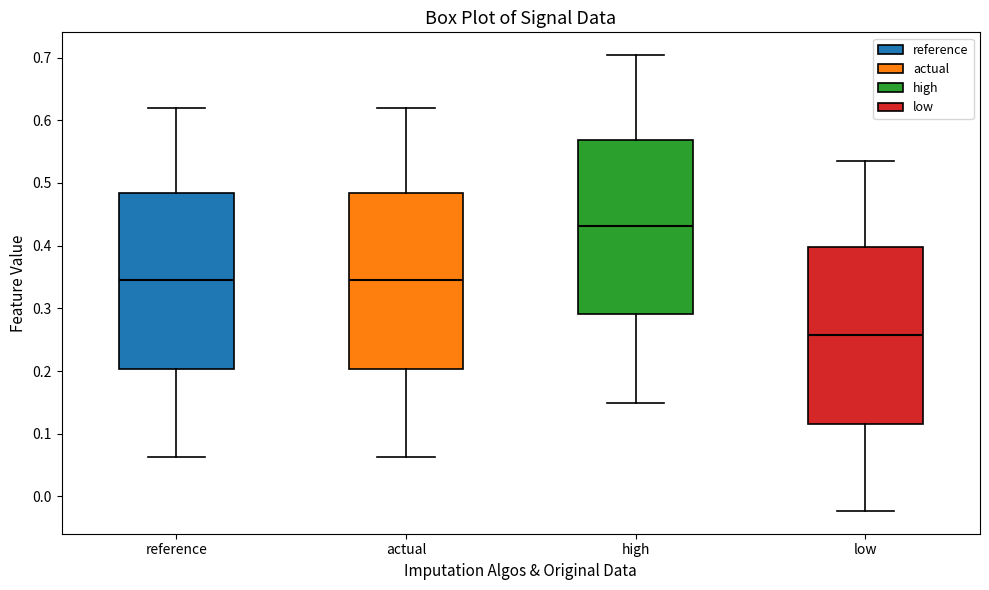

Where is the upper edge of the box for high on the y-axis? The values are not printed on the chart, so give them approximately, as read against the axis.

0.57